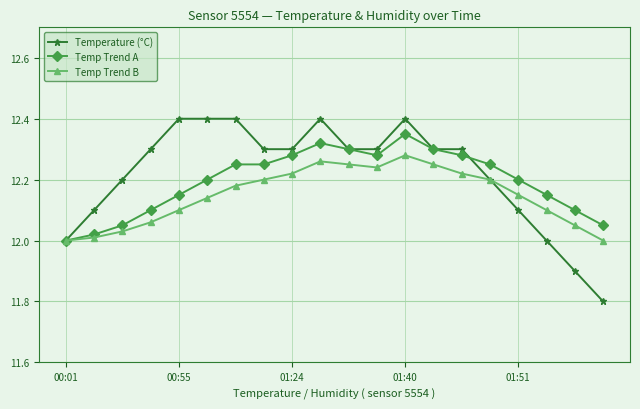

What is the smallest value displayed?

11.8